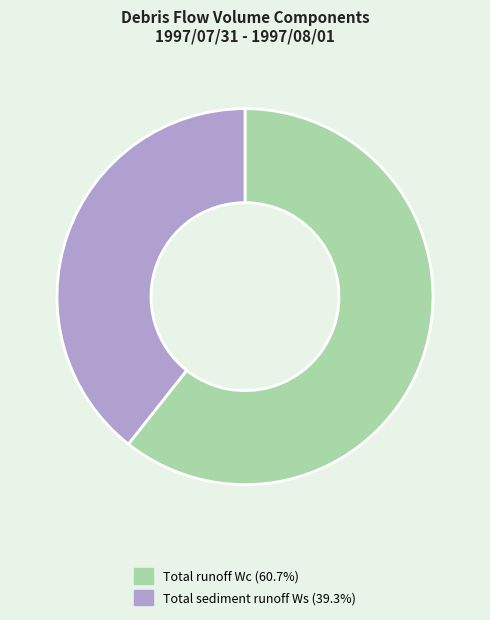

The Total sediment runoff Ws slice represents 39% of the pie. True or false?

True